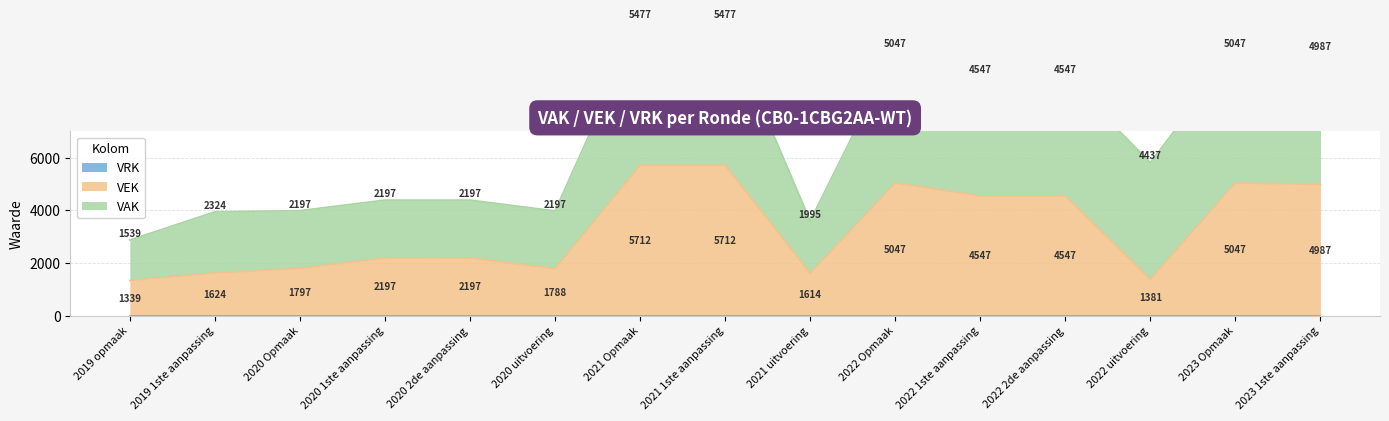

Rank the categories by VAK value from highest to lowest.

2021 Opmaak, 2021 1ste aanpassing, 2022 Opmaak, 2023 Opmaak, 2023 1ste aanpassing, 2022 1ste aanpassing, 2022 2de aanpassing, 2022 uitvoering, 2019 1ste aanpassing, 2020 Opmaak, 2020 1ste aanpassing, 2020 2de aanpassing, 2020 uitvoering, 2021 uitvoering, 2019 opmaak